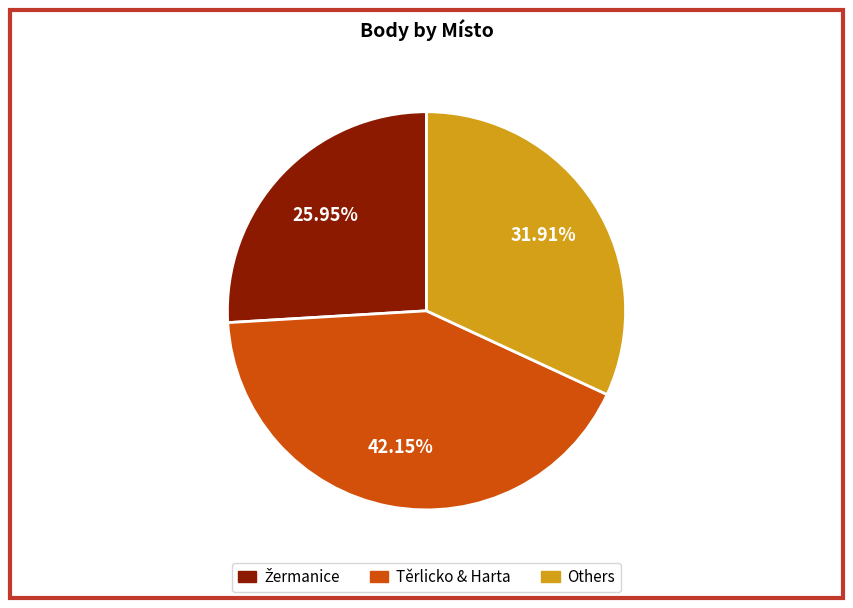

Is there any slice that represents more than half of the pie?

No